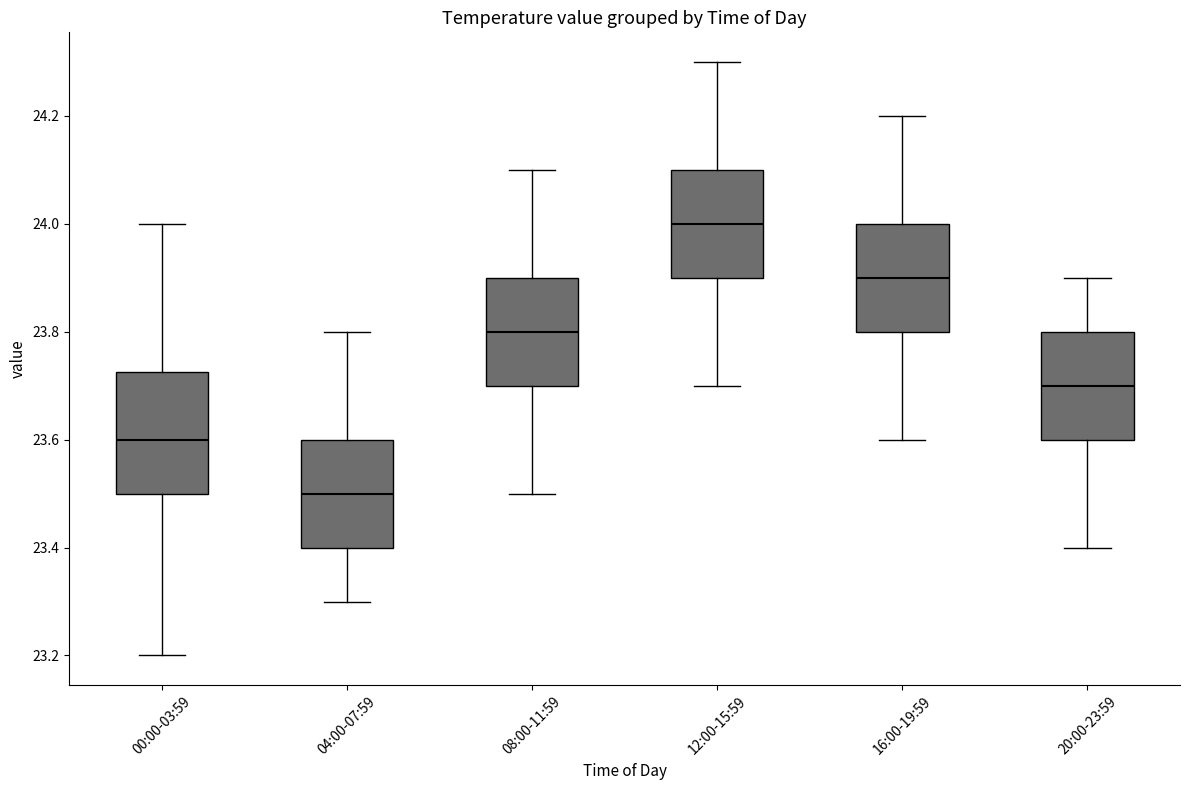

Reading left to right, transcribe this box plot: for each box, give where its median line is, the range the box spans, and where its two whiskers end, as read against the y-axis. The values are not printed on the chart, so give them approximately, as read against the axis.

00:00-03:59: median 23.60, box 23.50 to 23.72, whiskers 23.20 to 24.00
04:00-07:59: median 23.50, box 23.40 to 23.60, whiskers 23.30 to 23.80
08:00-11:59: median 23.80, box 23.70 to 23.90, whiskers 23.50 to 24.10
12:00-15:59: median 24.00, box 23.90 to 24.10, whiskers 23.70 to 24.30
16:00-19:59: median 23.90, box 23.80 to 24.00, whiskers 23.60 to 24.20
20:00-23:59: median 23.70, box 23.60 to 23.80, whiskers 23.40 to 23.90